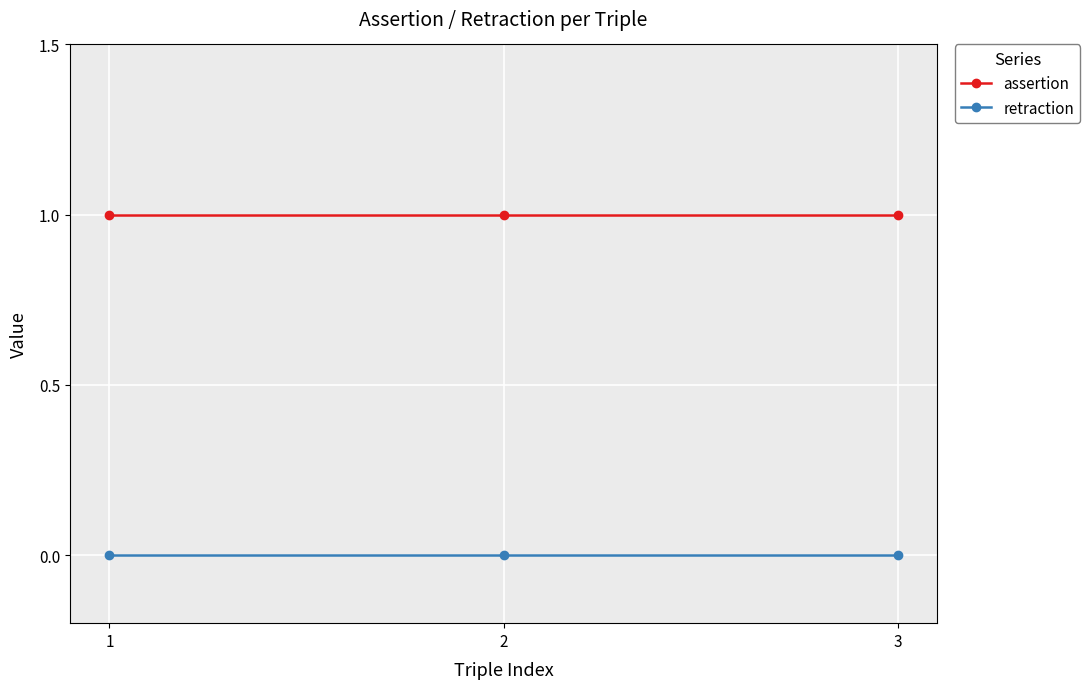

The assertion series shows 1 at 1. True or false?

True